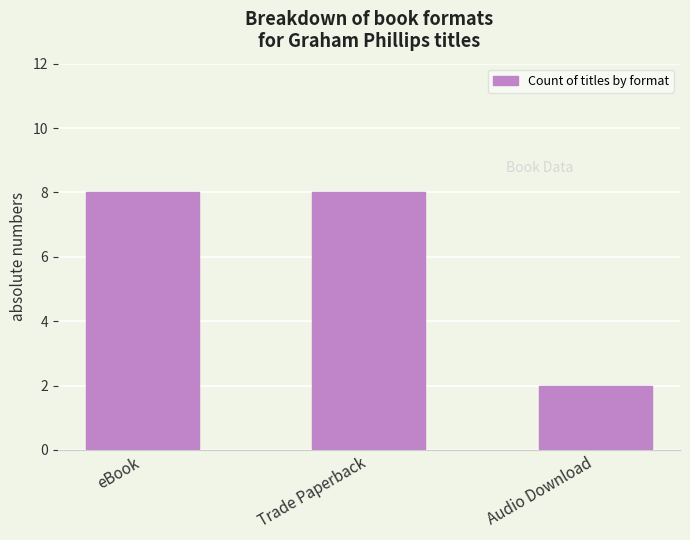

How many distinct data groups are displayed?

1